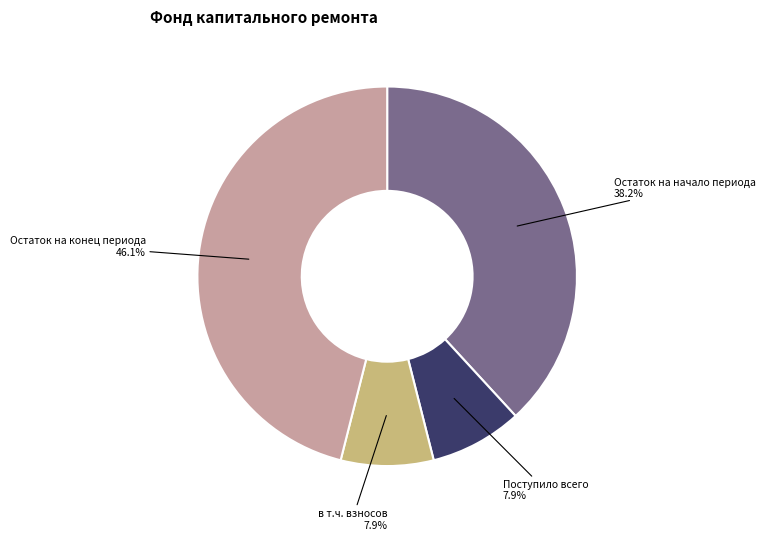

Is it true that Остаток на начало периода is 26% of the pie?

False